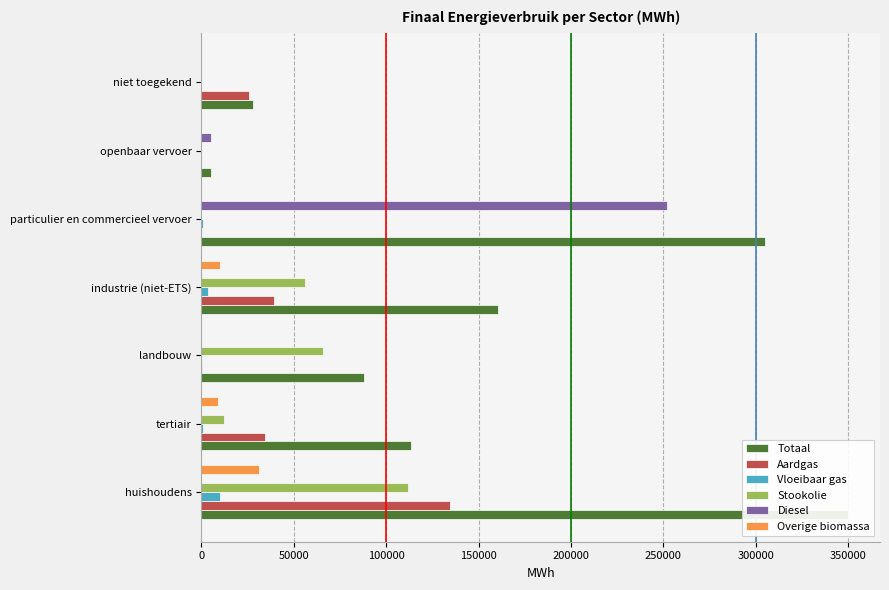

What is the greatest value displayed?

349673.3